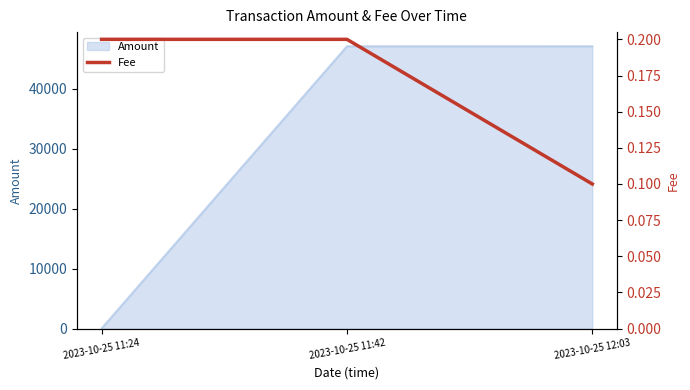

Reading left to right, what are all the values shown in this chart?

0.2	0.2	0.1